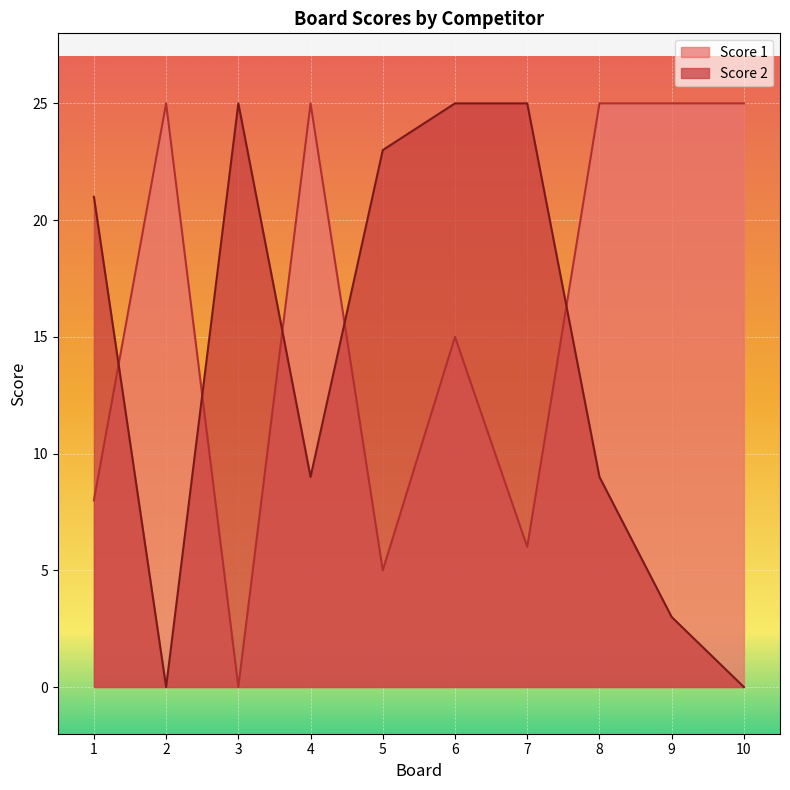

Which category has the lowest value across all series?

3